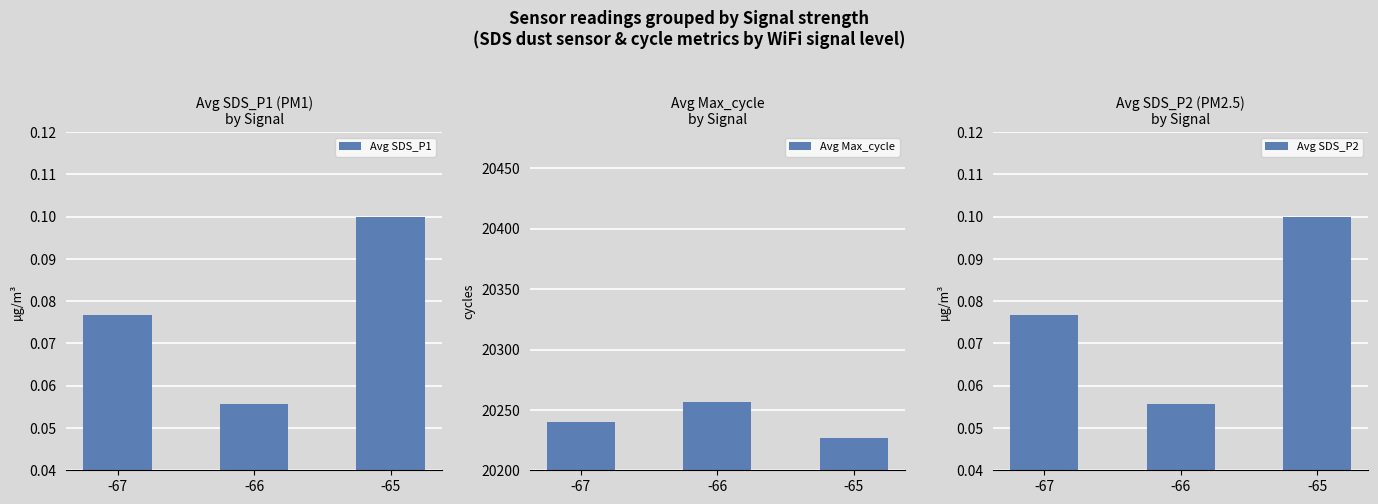

What is the total value across all series at -67?

20239.9